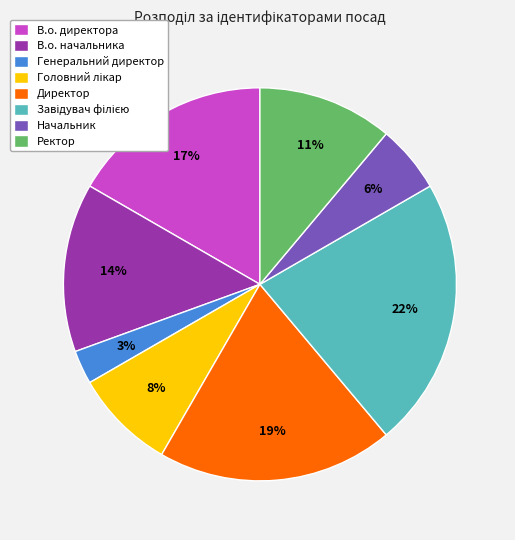

To the nearest percent, what portion does В.о. директора represent?

17%